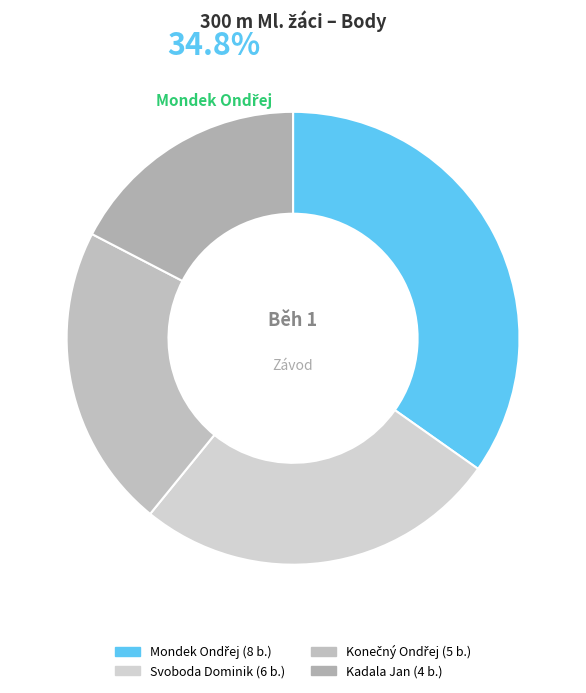

To the nearest percent, what is the difference between the largest and smallest slice percentages?

17%